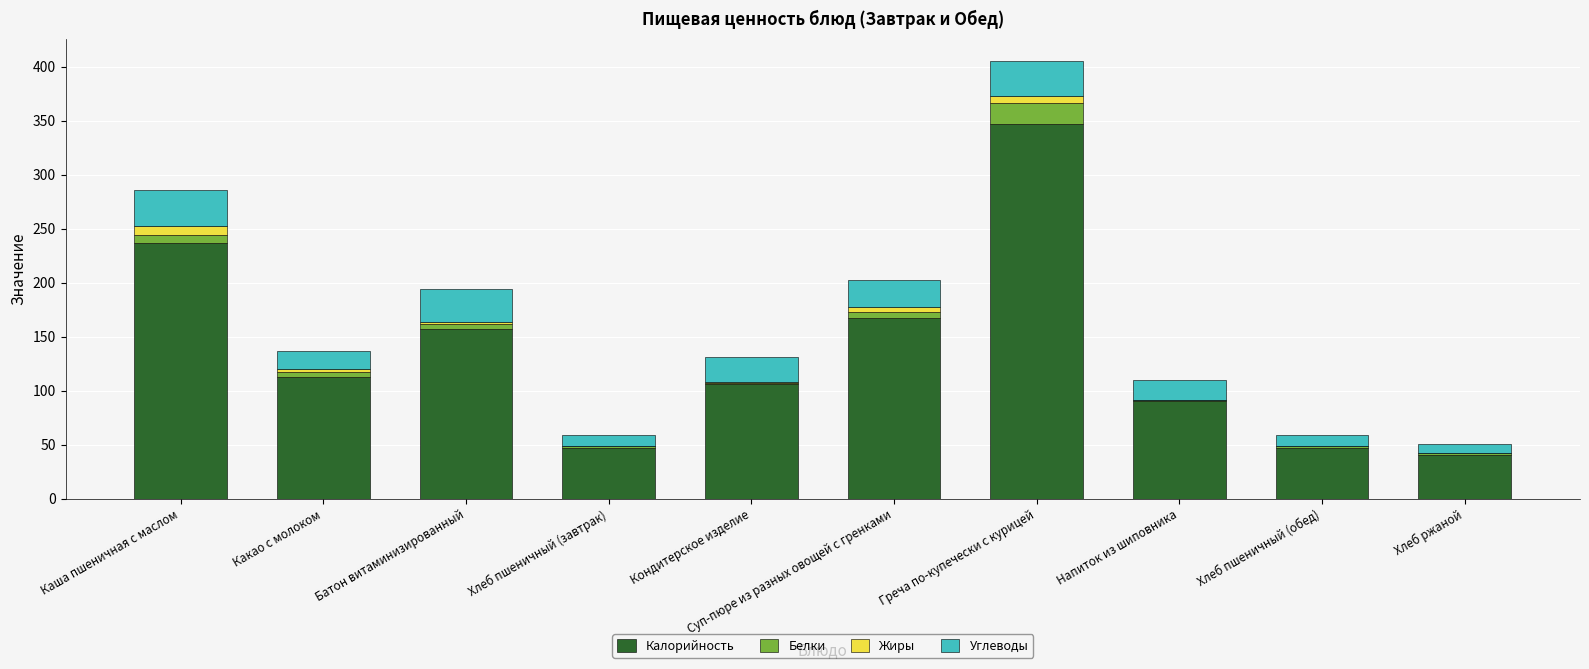

Where is Калорийность nearest to the value 194?

Суп-пюре из разных овощей с гренками